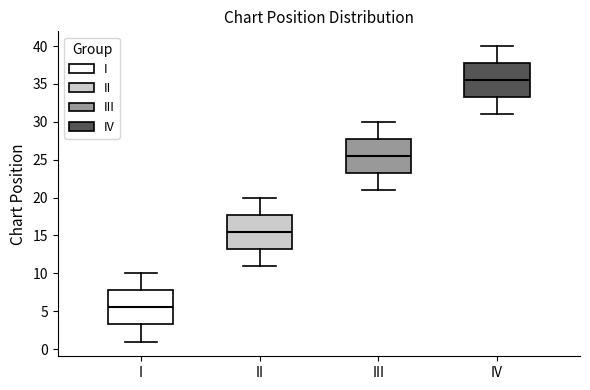

Reading left to right, read every box against the y-axis: the position of its median line, the range the box covers, and the ends of its whiskers. The values are not printed on the chart, so give them approximately, as read against the axis.

I: median 5.5, box 3.5 to 8.0, whiskers 1.0 to 10.0
II: median 15.5, box 13.5 to 18.0, whiskers 11.0 to 20.0
III: median 25.5, box 23.5 to 28.0, whiskers 21.0 to 30.0
IV: median 35.5, box 33.5 to 38.0, whiskers 31.0 to 40.0